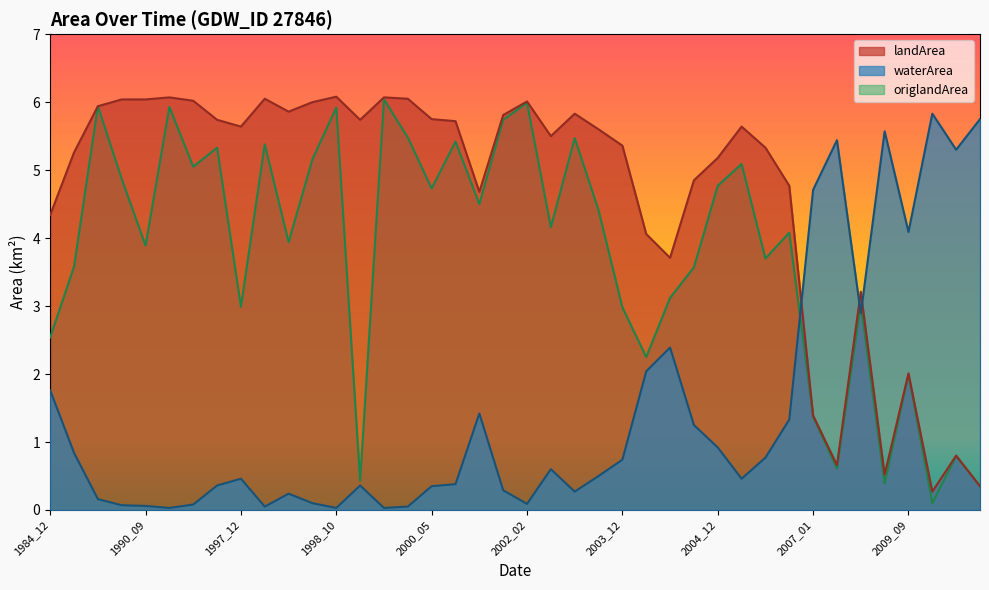

What is the greatest value displayed?

6.1